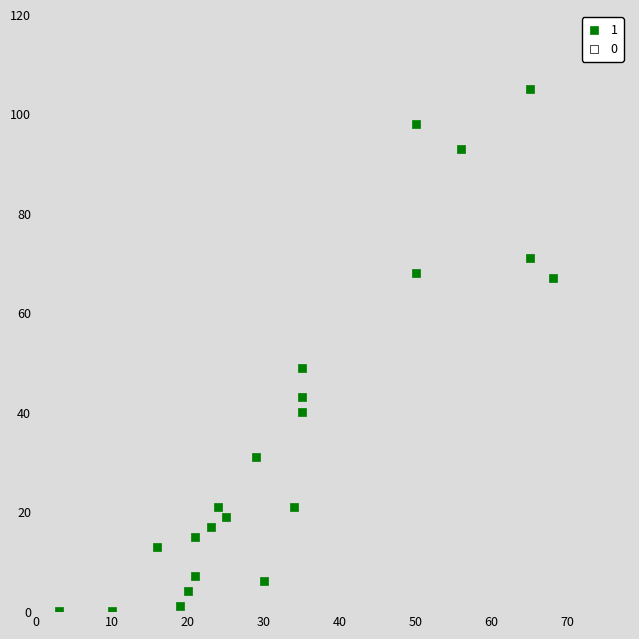

What is the range of X values (max minus min)?

65